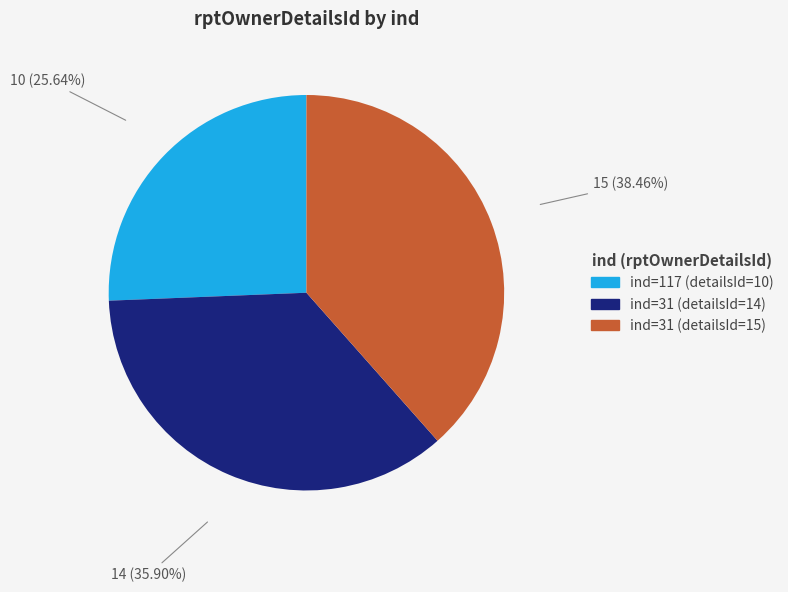

Does any single category account for the majority?

No